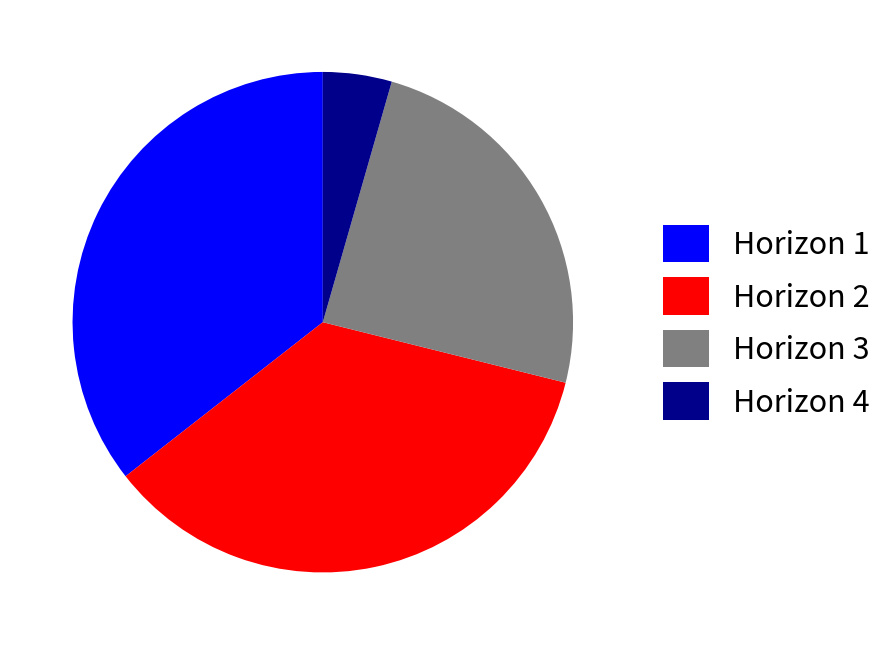

True or false: Horizon 1 accounts for 36% of the total.

True